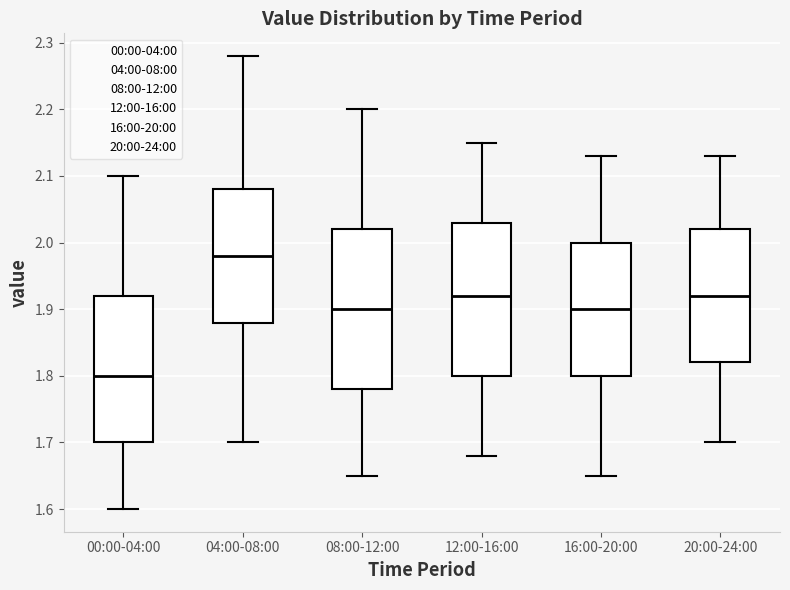

Reading left to right, read every box against the y-axis: the position of its median line, the range the box covers, and the ends of its whiskers. The values are not printed on the chart, so give them approximately, as read against the axis.

00:00-04:00: median 1.80, box 1.70 to 1.92, whiskers 1.60 to 2.10
04:00-08:00: median 1.98, box 1.88 to 2.08, whiskers 1.70 to 2.28
08:00-12:00: median 1.90, box 1.78 to 2.02, whiskers 1.65 to 2.20
12:00-16:00: median 1.92, box 1.80 to 2.03, whiskers 1.68 to 2.15
16:00-20:00: median 1.90, box 1.80 to 2.00, whiskers 1.65 to 2.13
20:00-24:00: median 1.92, box 1.82 to 2.02, whiskers 1.70 to 2.13